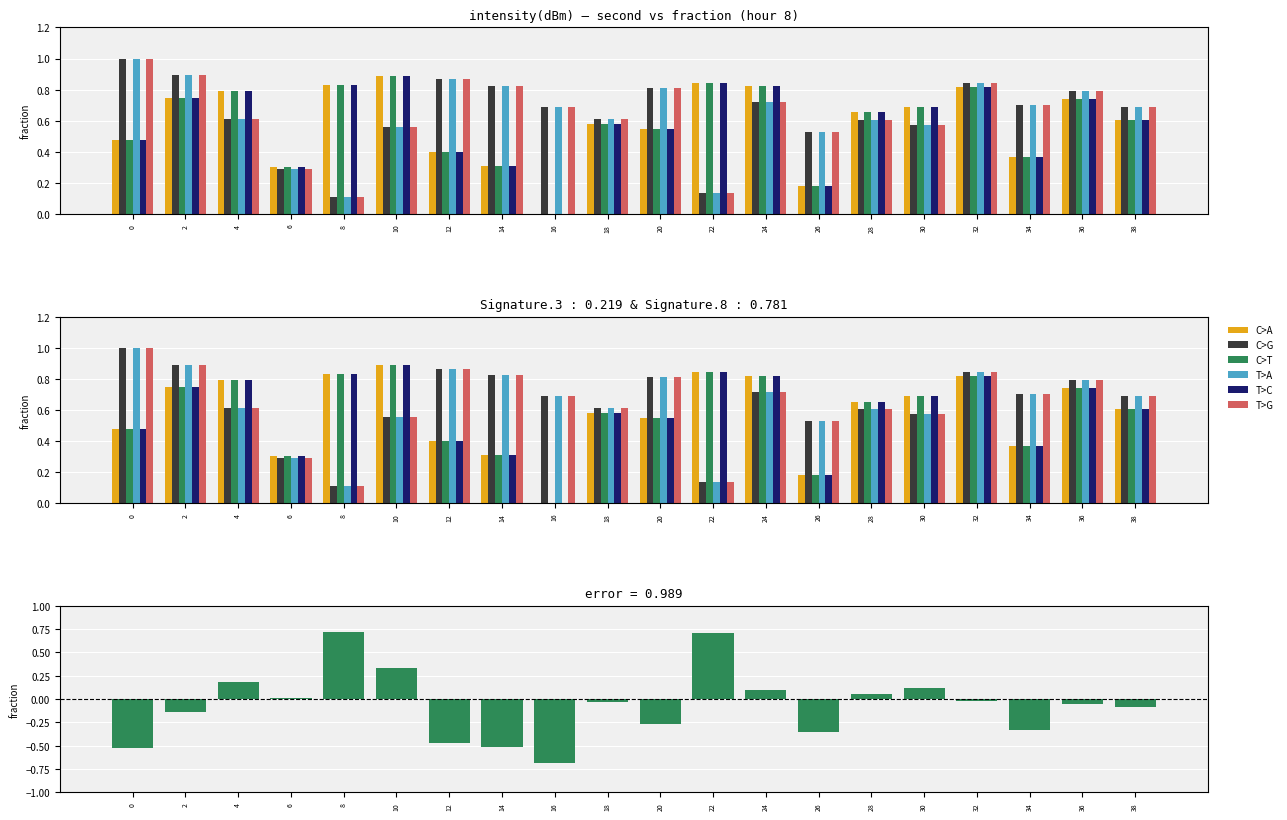

List the labels in order of C>A value, smallest first.

16, 26, 6, 14, 34, 12, 0, 20, 18, 38, 28, 30, 36, 2, 4, 32, 24, 8, 22, 10